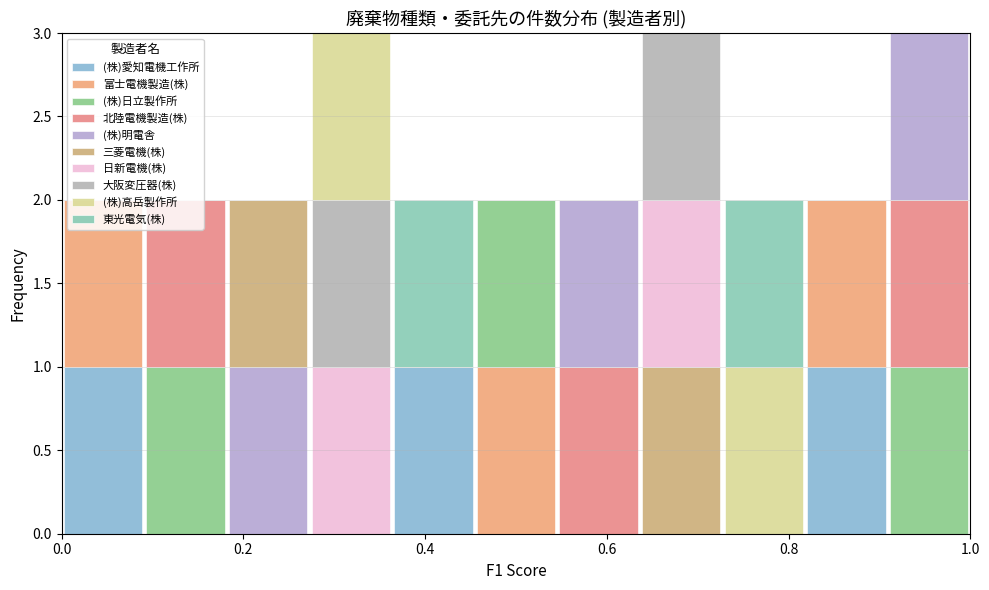

Reading left to right, transcribe this chart: for each stacked bar, give the range it covers on the x-axis and its total height. Neither the bar edges nor the heights are printed on the chart, so give them approximately, as read against the axes.

0.00 to 0.10: 2
0.10 to 0.18: 2
0.18 to 0.28: 2
0.28 to 0.36: 3
0.36 to 0.46: 2
0.46 to 0.54: 2
0.54 to 0.64: 2
0.64 to 0.72: 3
0.72 to 0.82: 2
0.82 to 0.90: 2
0.90 to 1.00: 3